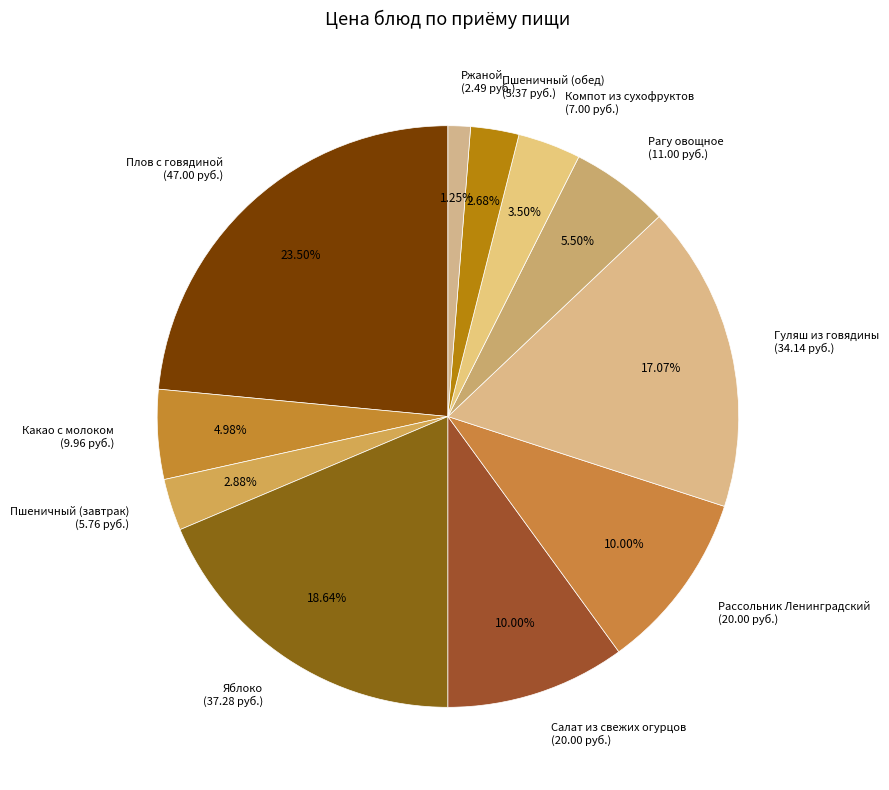

How many segments does this pie chart have?

11